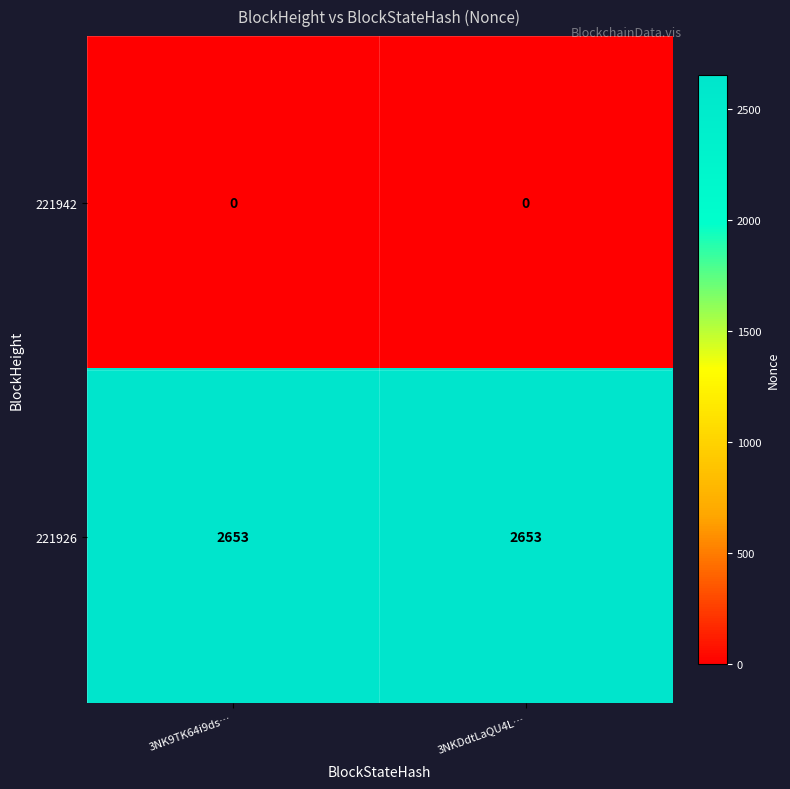

Rank the series by their average value, from highest to lowest.

221926, 221942